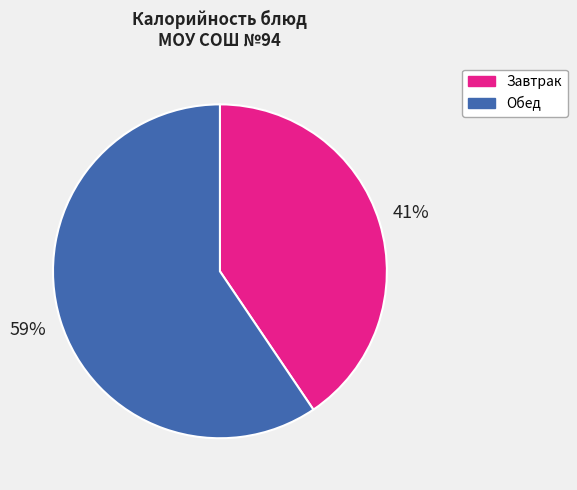

Is the sum of Завтрак and Обед greater than half?

Yes